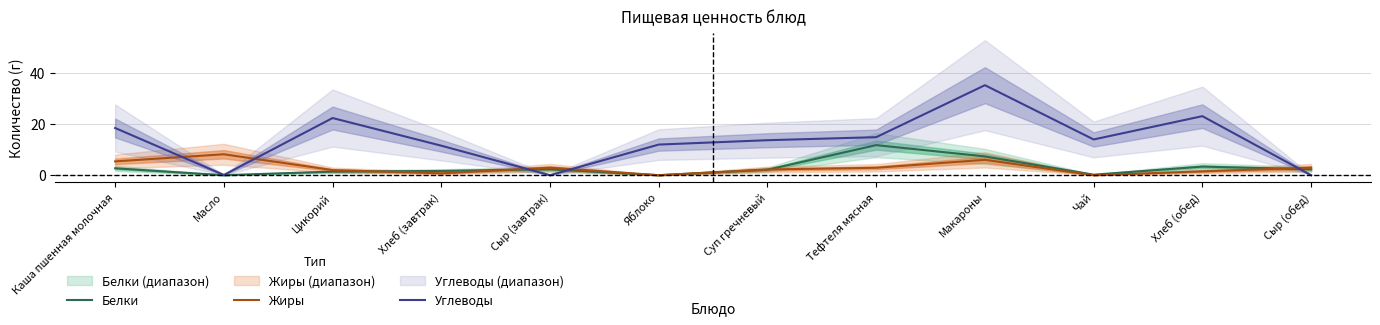

Where is the first local maximum for Белки?

Сыр (завтрак)